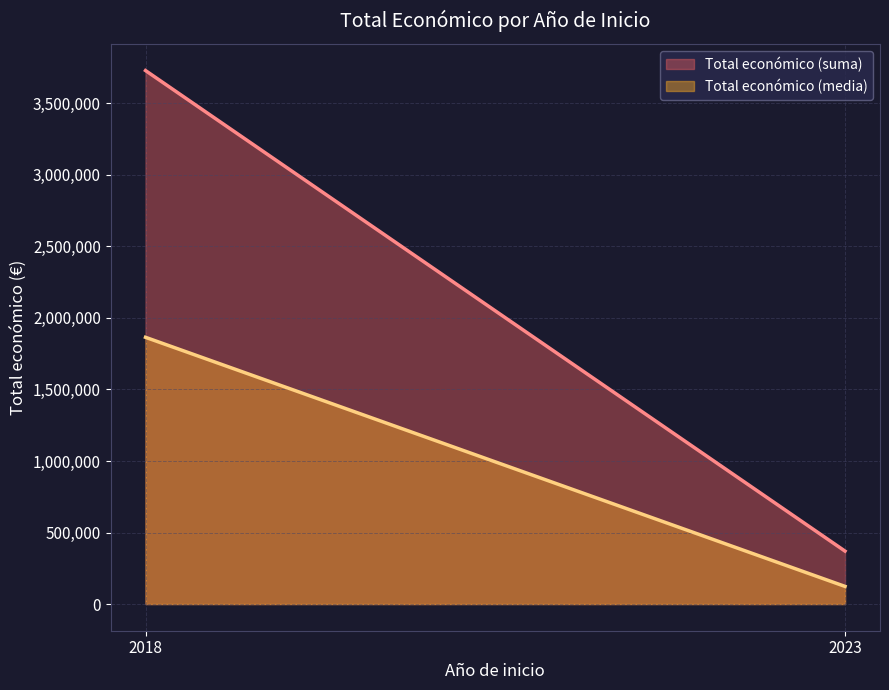

What is the average value of the Total económico (suma) series?

2049499.0